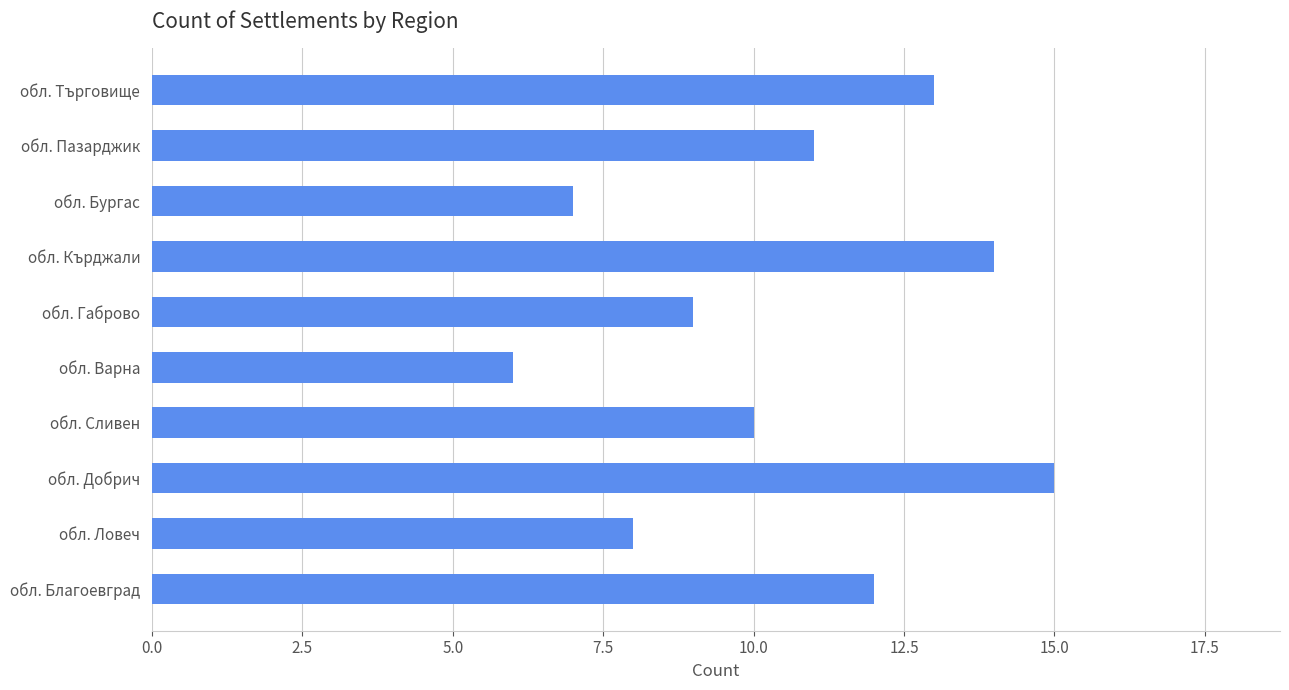

What is the sum of the values at обл. Търговище and обл. Варна?

19